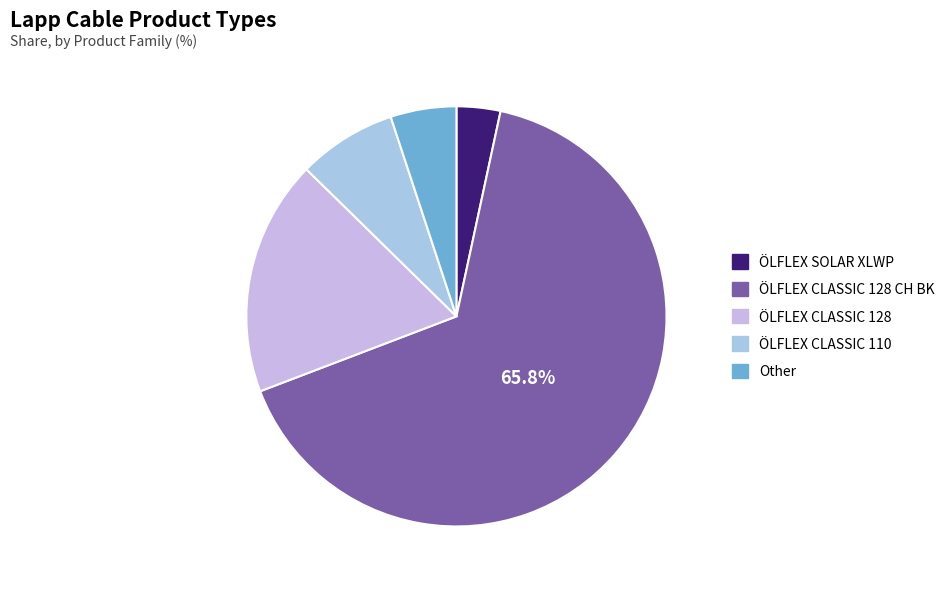

Which category has the smallest portion of the pie?

ÖLFLEX SOLAR XLWP